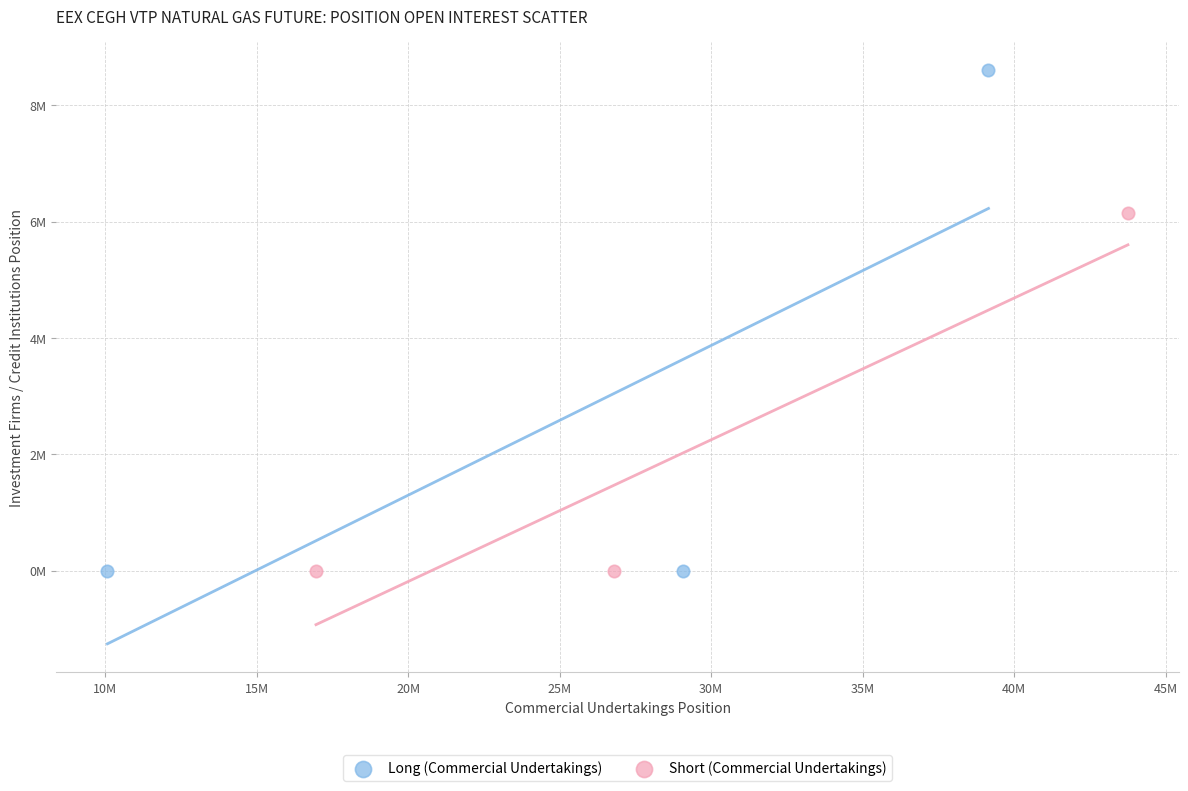

Which series has the widest spread of Y values?

Long (Commercial Undertakings)